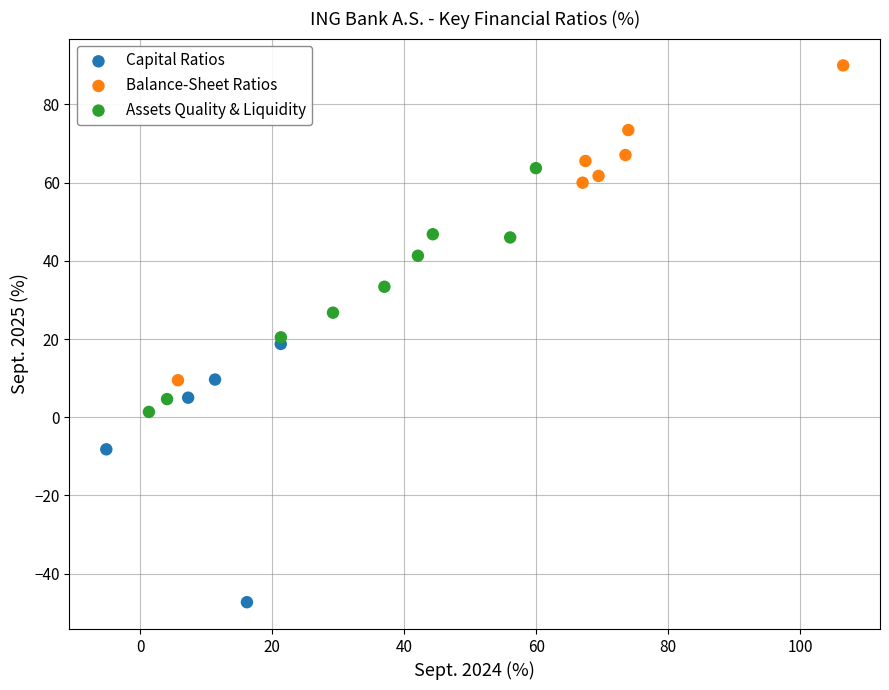

Which series has the widest spread of Y values?

Balance-Sheet Ratios